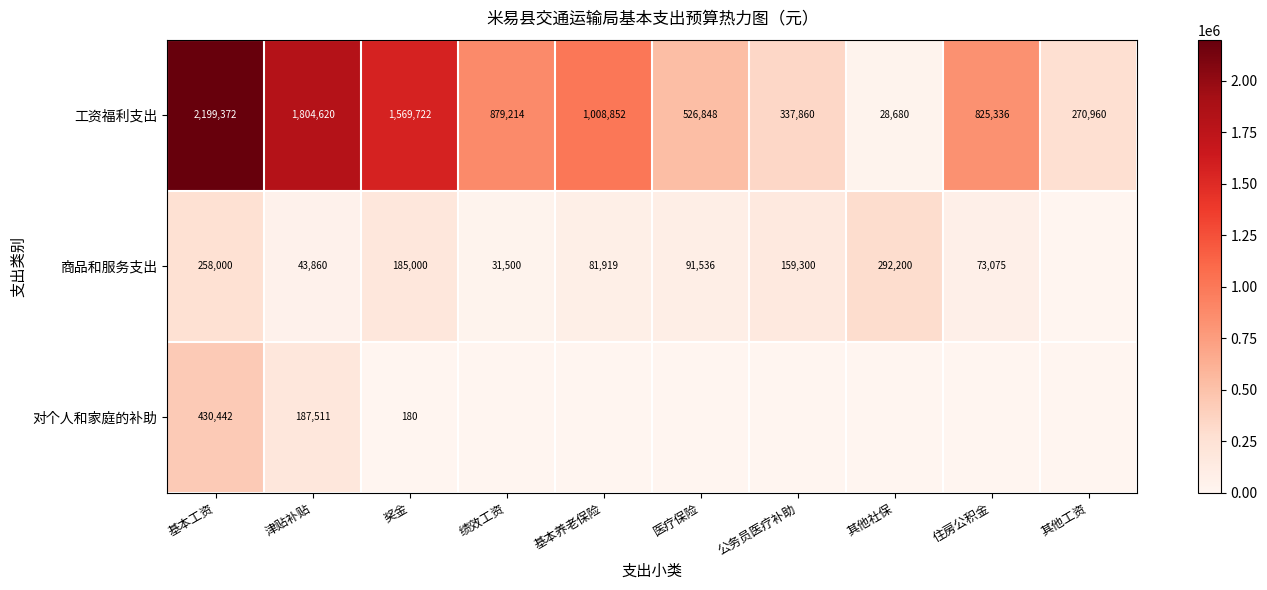

Which category has the highest value in the 工资福利支出 series?

基本工资